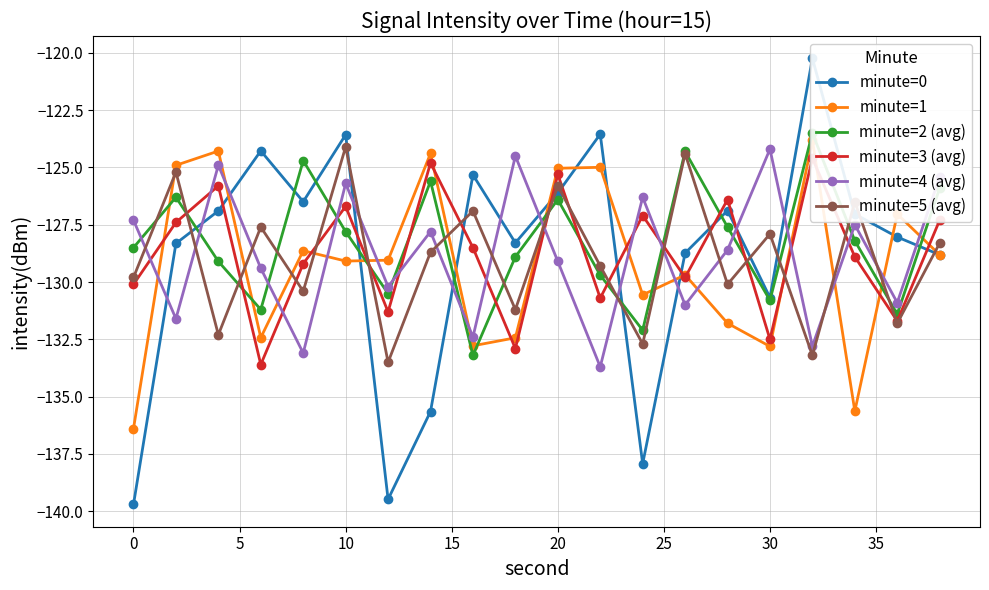

How many lines are shown in the chart?

6